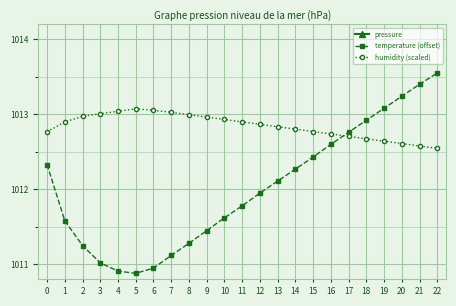

What is the value of the pressure point at the 6th from the left?

1003.0